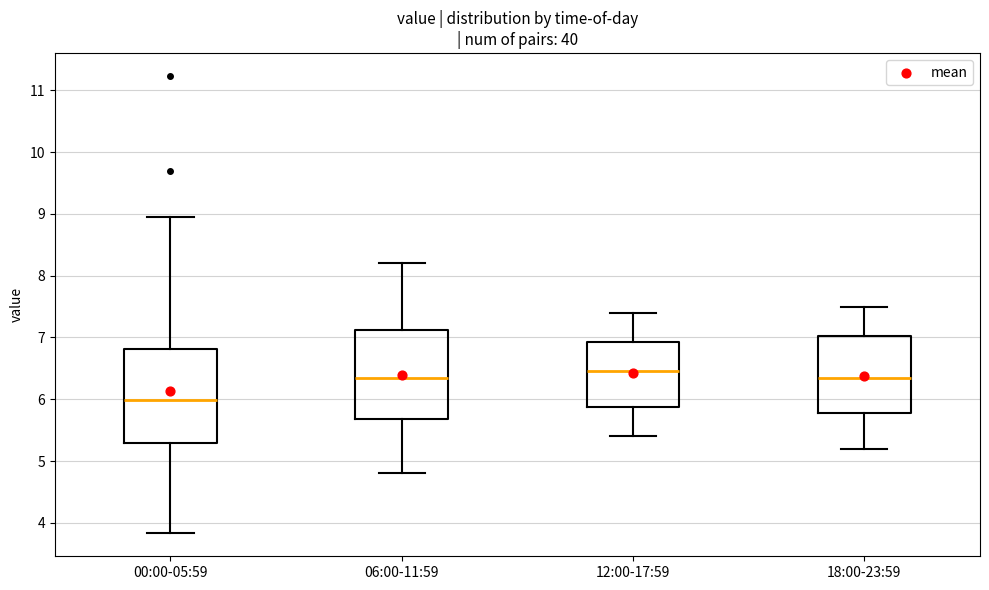

Which box has the highest median line?

12:00-17:59